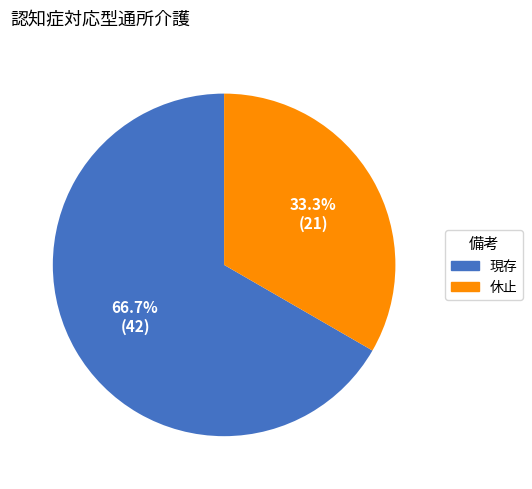

Is the sum of 現存 and 休止 greater than half?

Yes